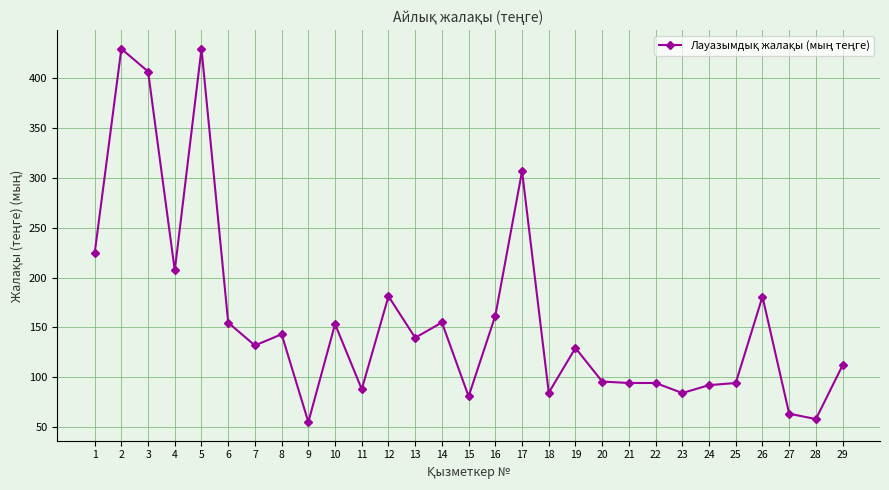

What is the change in value from 7 to 22?

-37.6